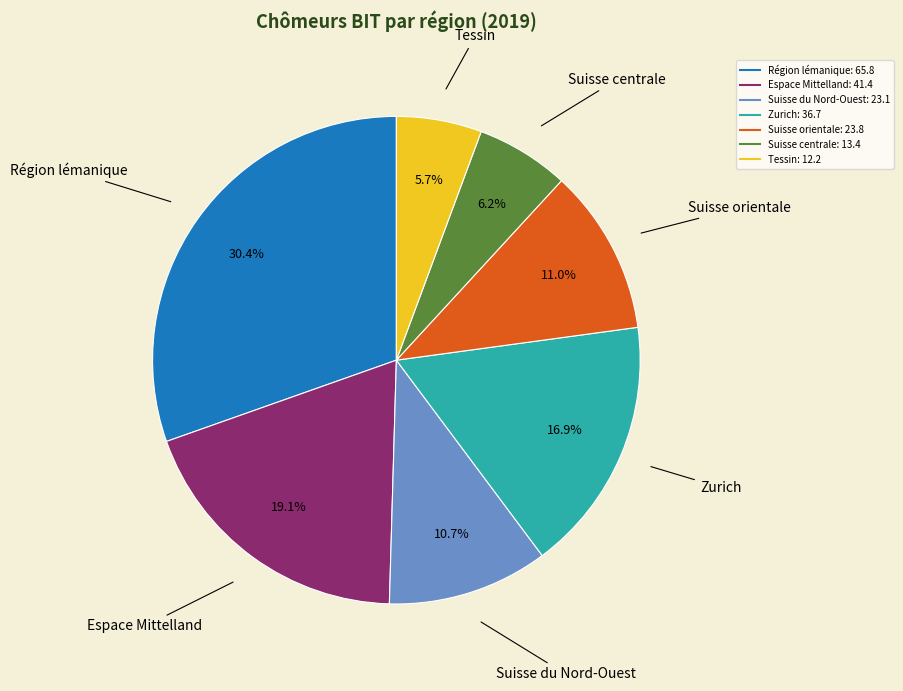

Which category has the smallest portion of the pie?

Tessin